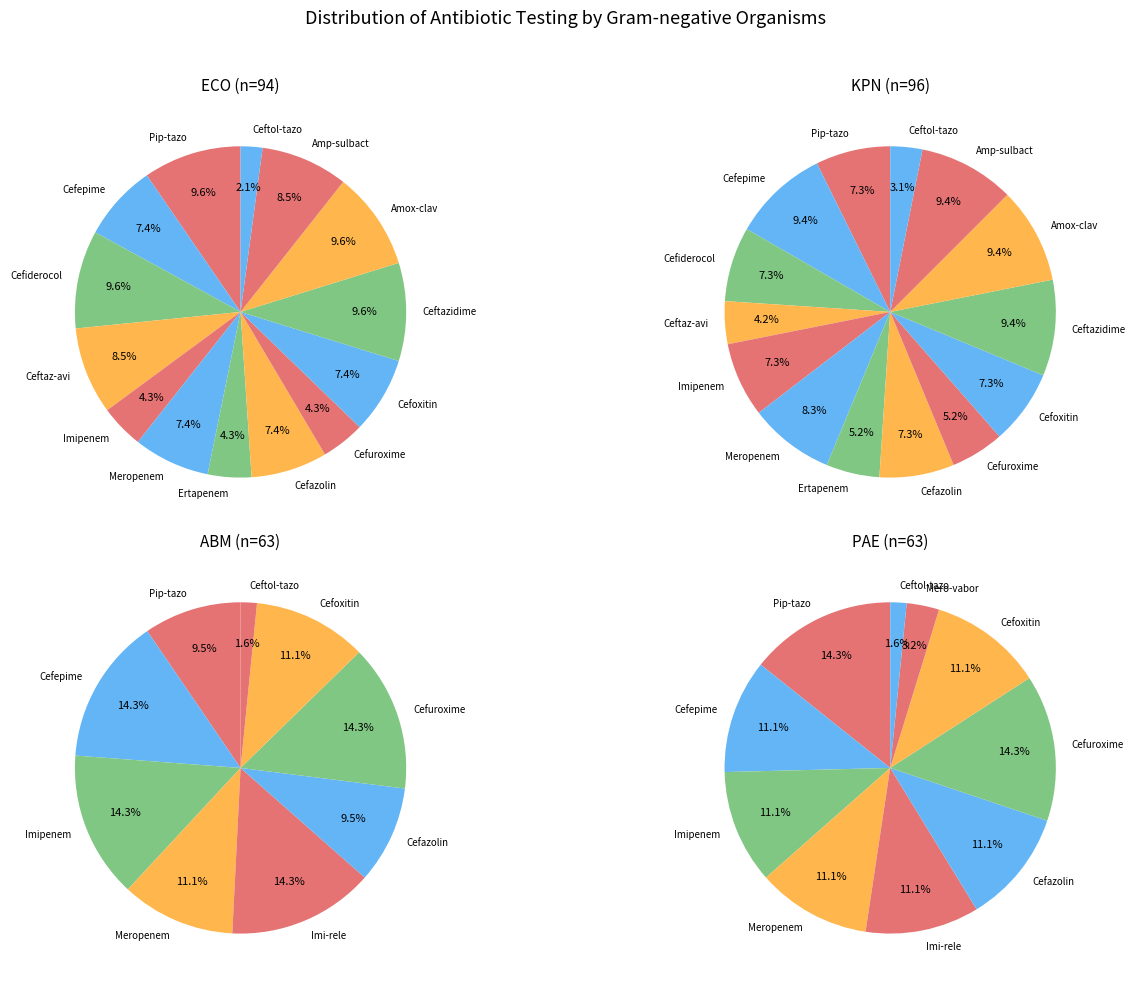

Is it true that Amoxicillin-clavulanate is 10% of the pie?

True